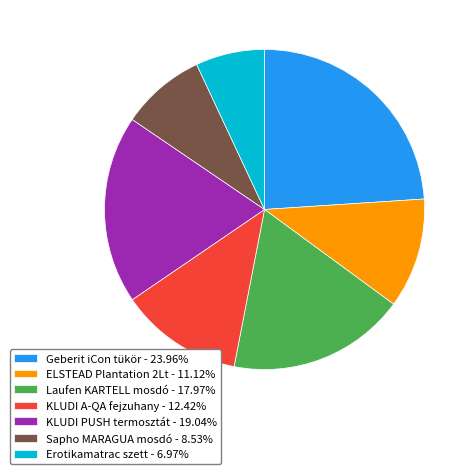

Is the sum of KLUDI PUSH termosztát - 19.04% and Laufen KARTELL mosdó - 17.97% greater than half?

No